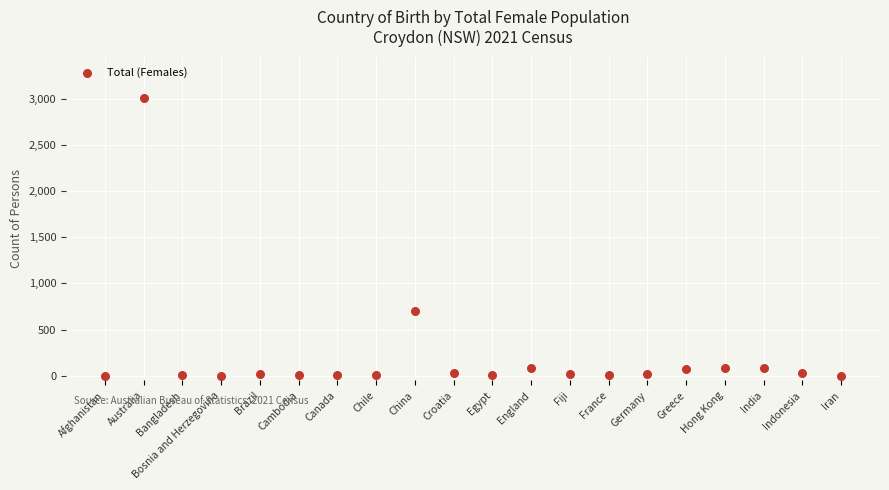

What Y value in the scatter plot is closest to 1501?

700